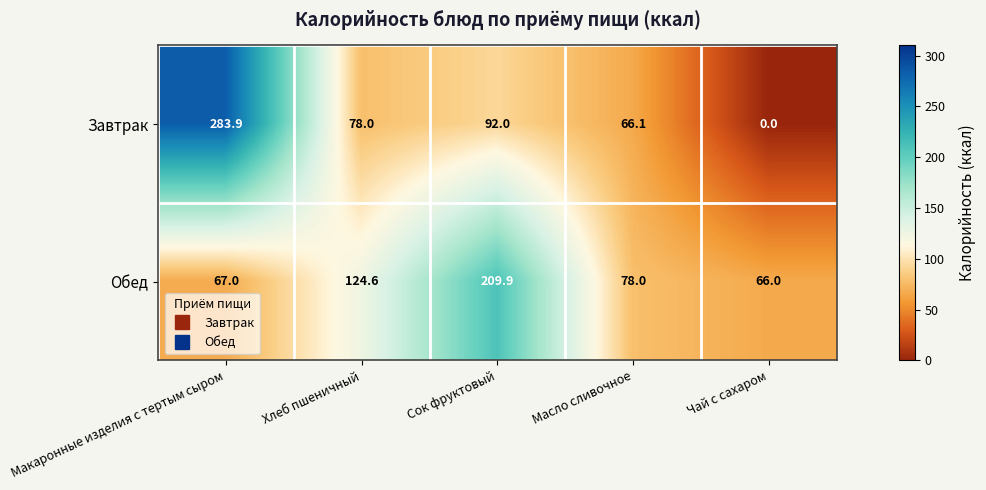

At how many categories does at least one series exceed 57?

5